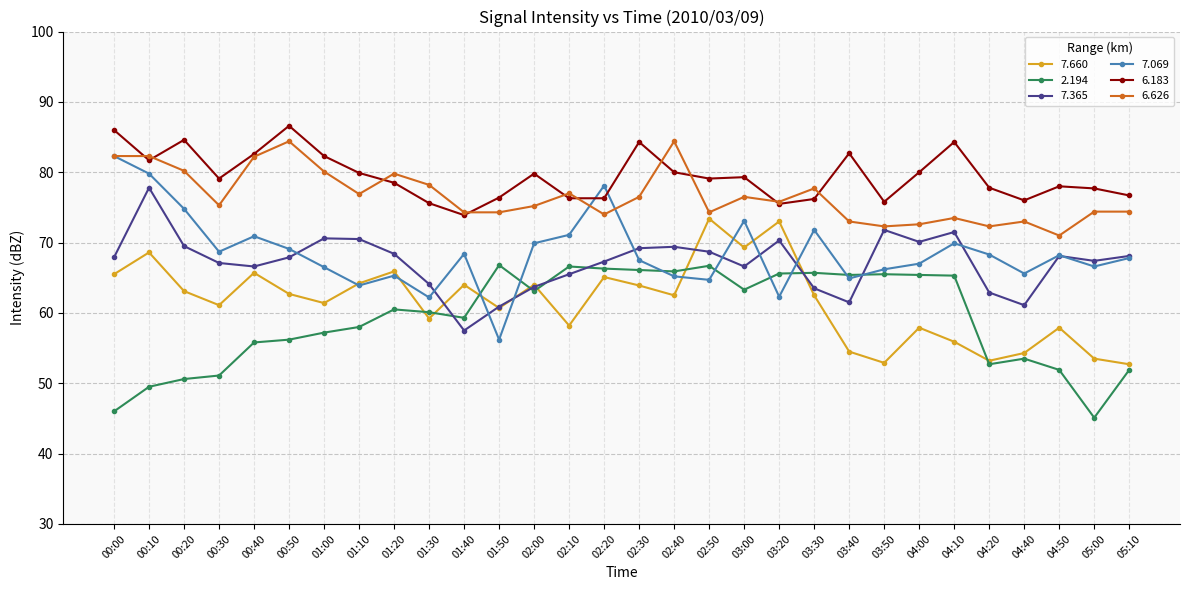

Which category has the lowest value in the 6.626 series?

04:50